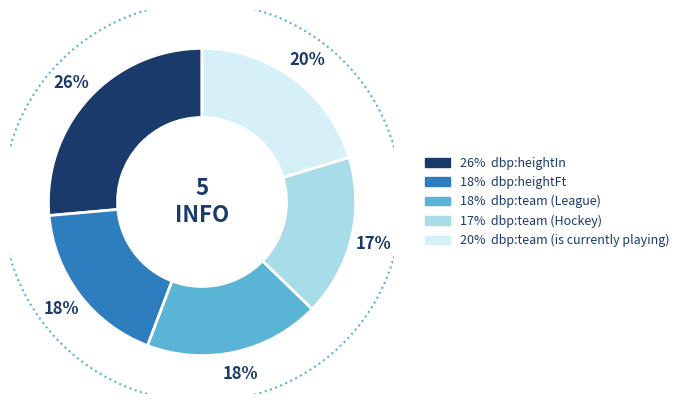

Rank the categories by value from lowest to highest.

dbp:team (Hockey), dbp:heightFt, dbp:team (League), dbp:team (is currently playing), dbp:heightIn